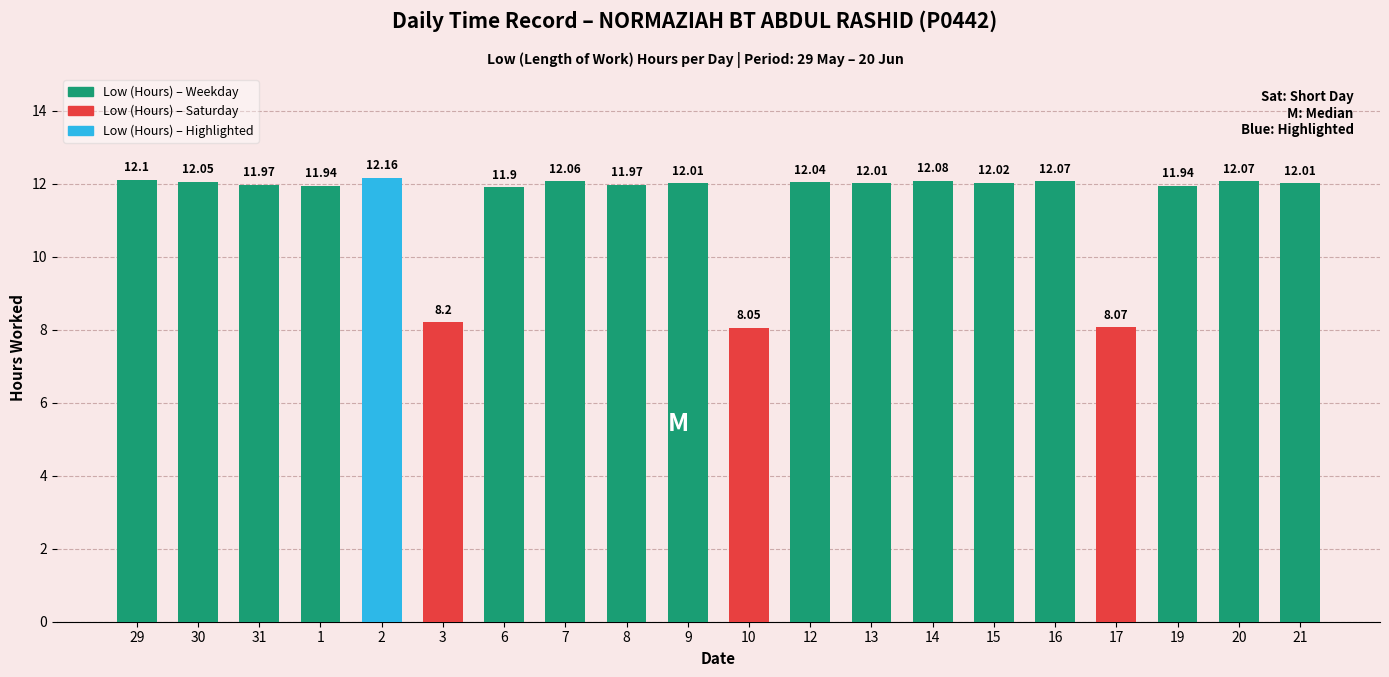

What is the sum of all values?

228.7